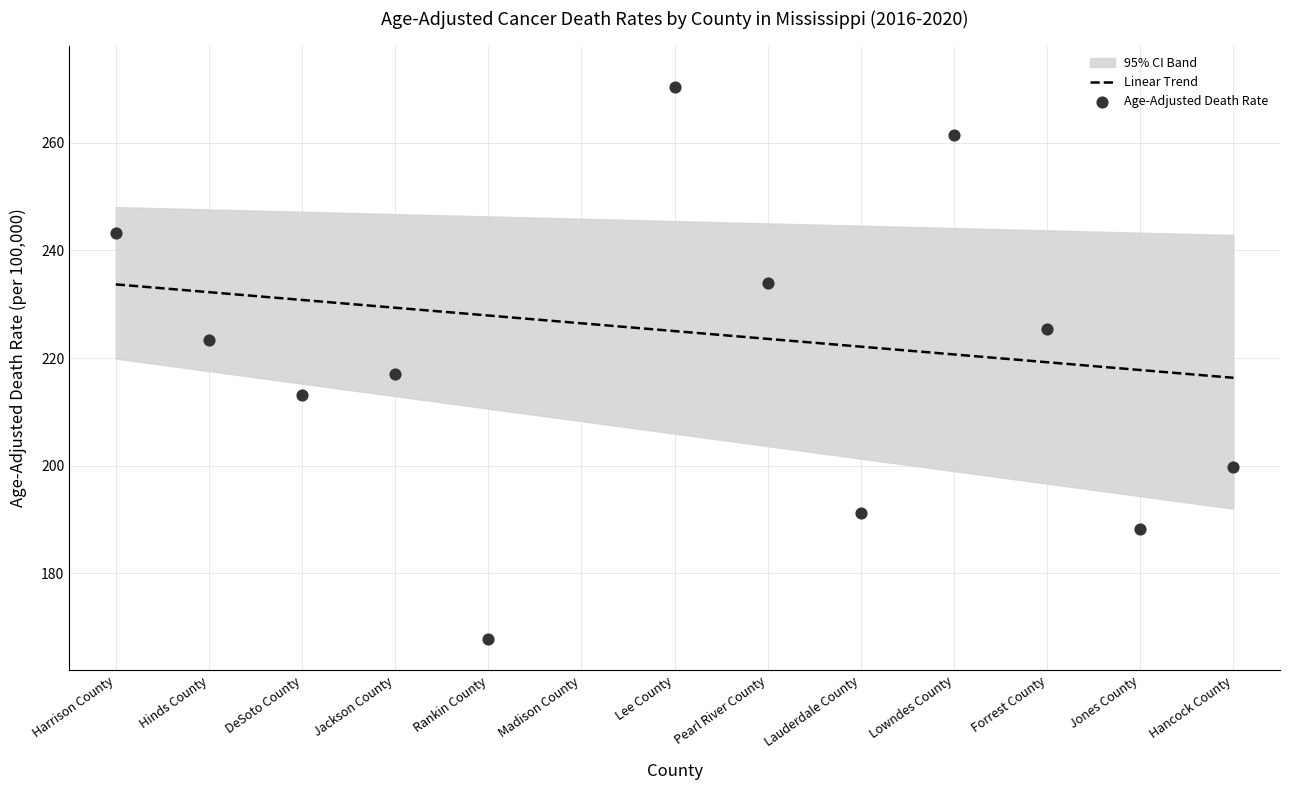

True or false: Linear Trend has a value of 137.2 at Forrest County.

False